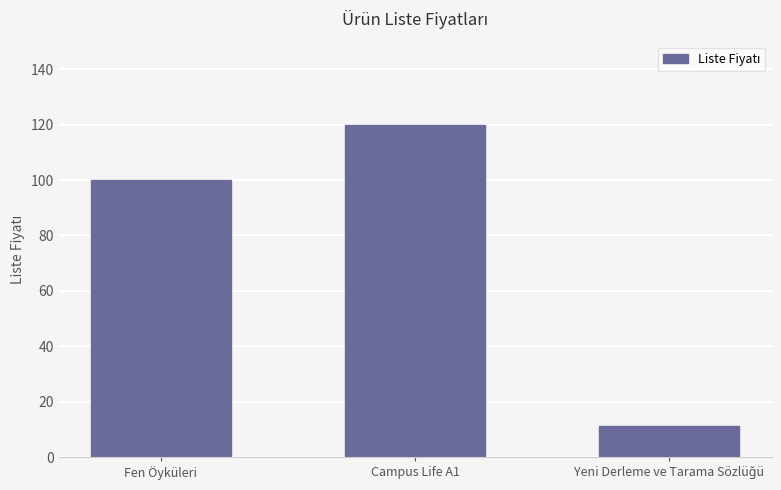

Between Fen Öyküleri and Campus Life A1, which is larger?

Campus Life A1